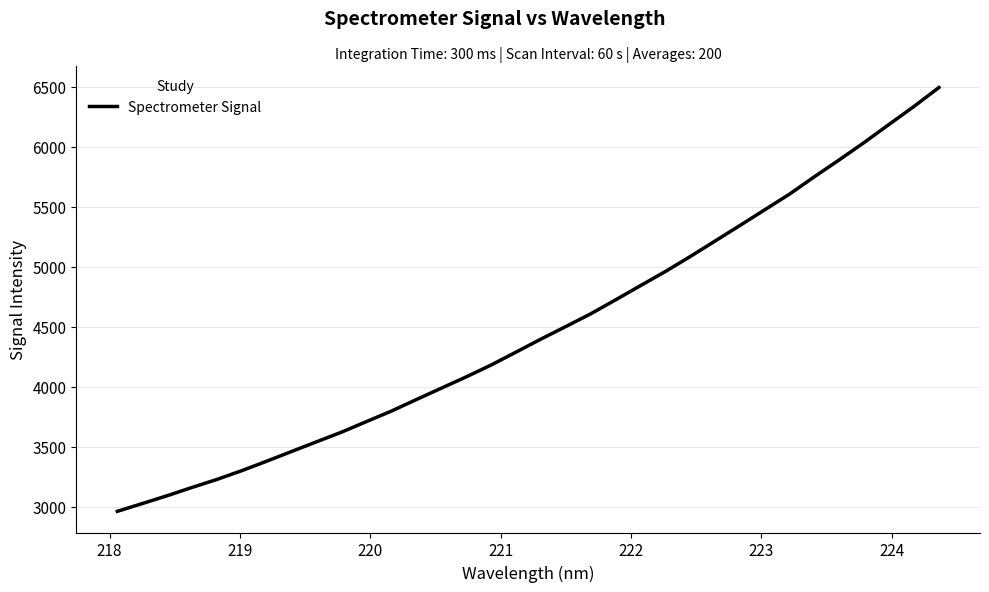

What is the greatest value displayed?

6492.0